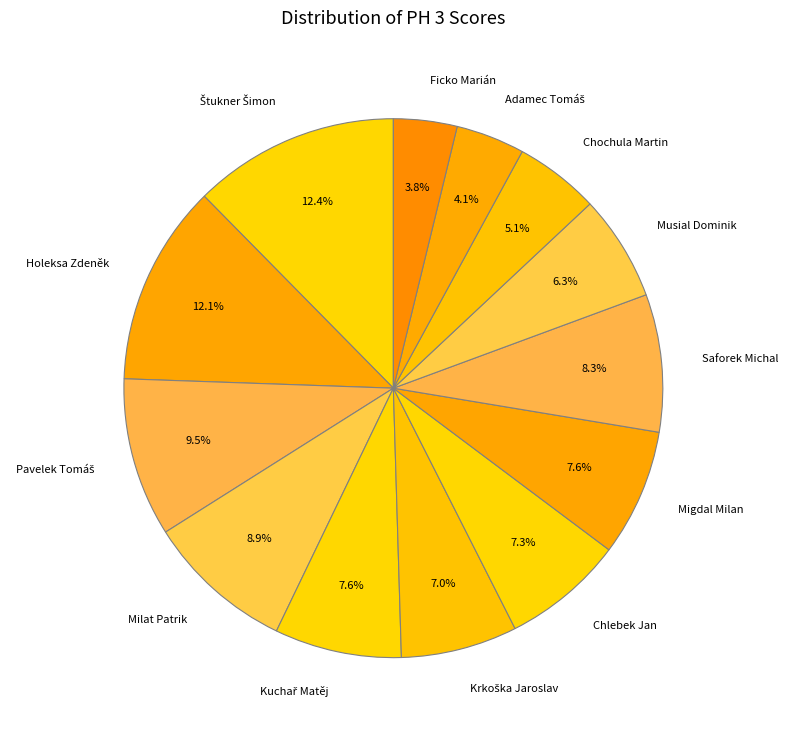

Combined, do Ficko Marián and Chlebek Jan account for over 50%?

No